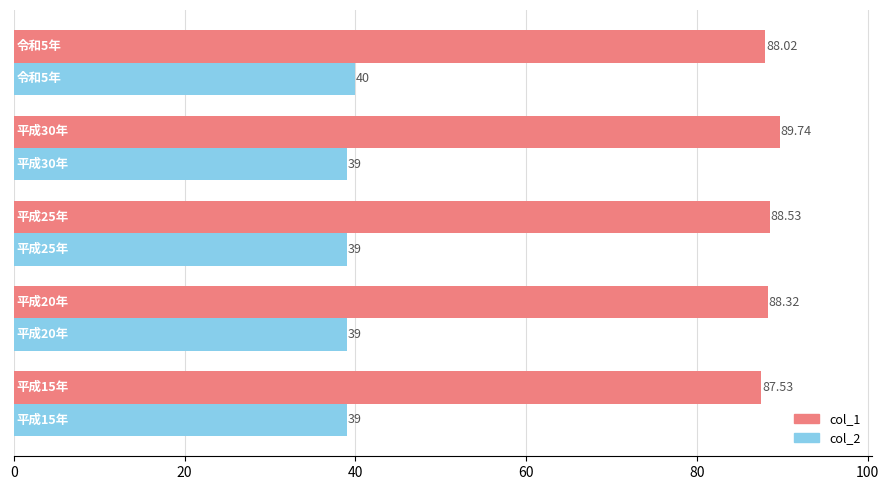

What is the difference between the second highest and minimum values in the col_1 series?

1.0